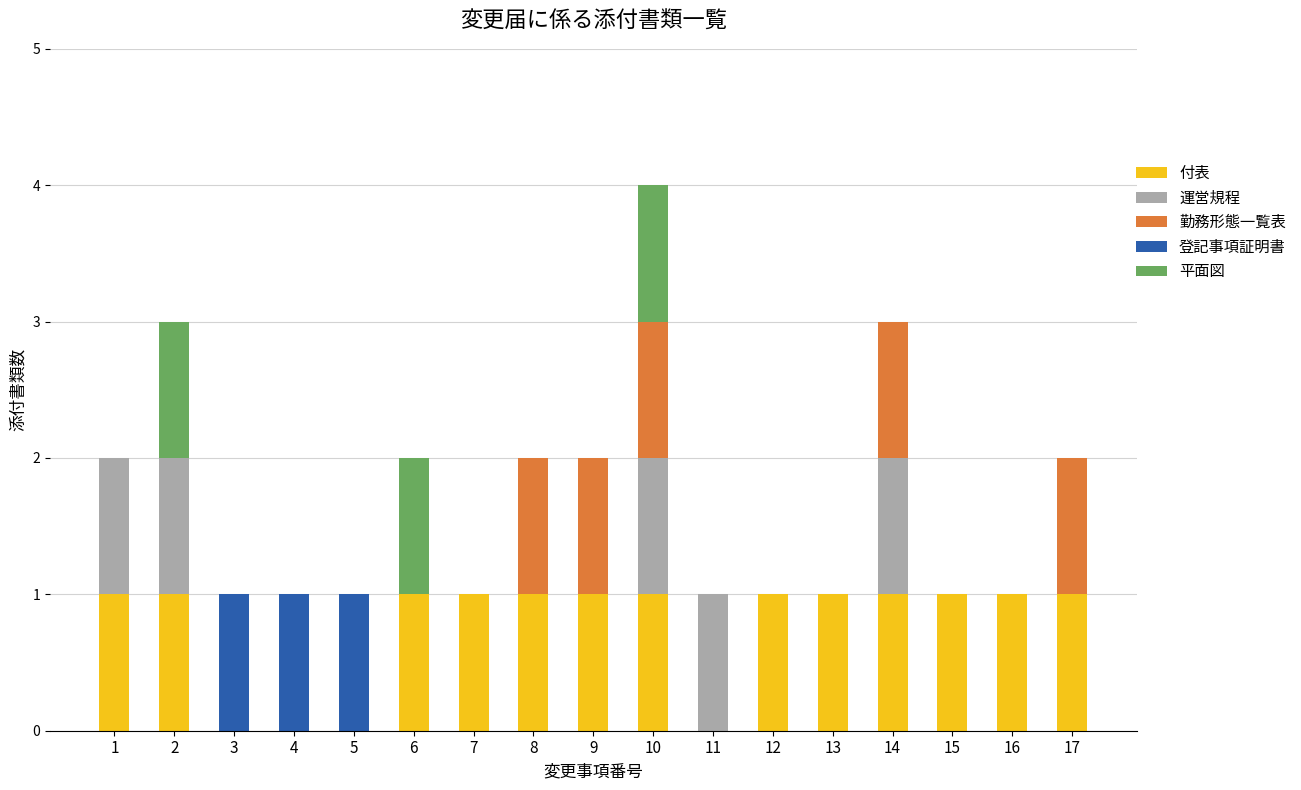

What is the total value across all series at 10?

4